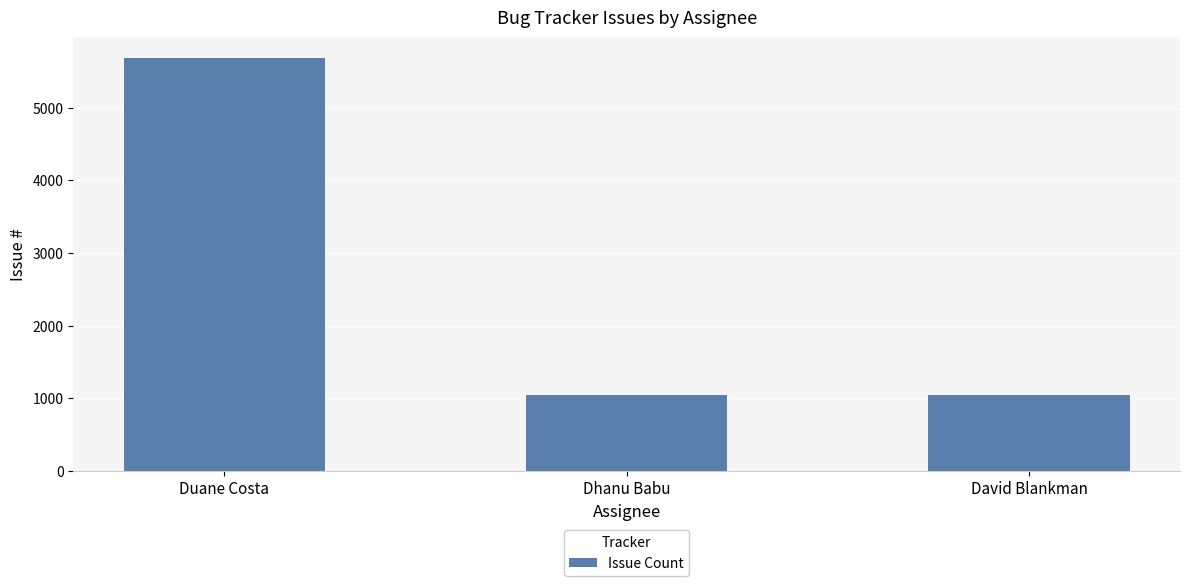

What is the sum of all values?

7778